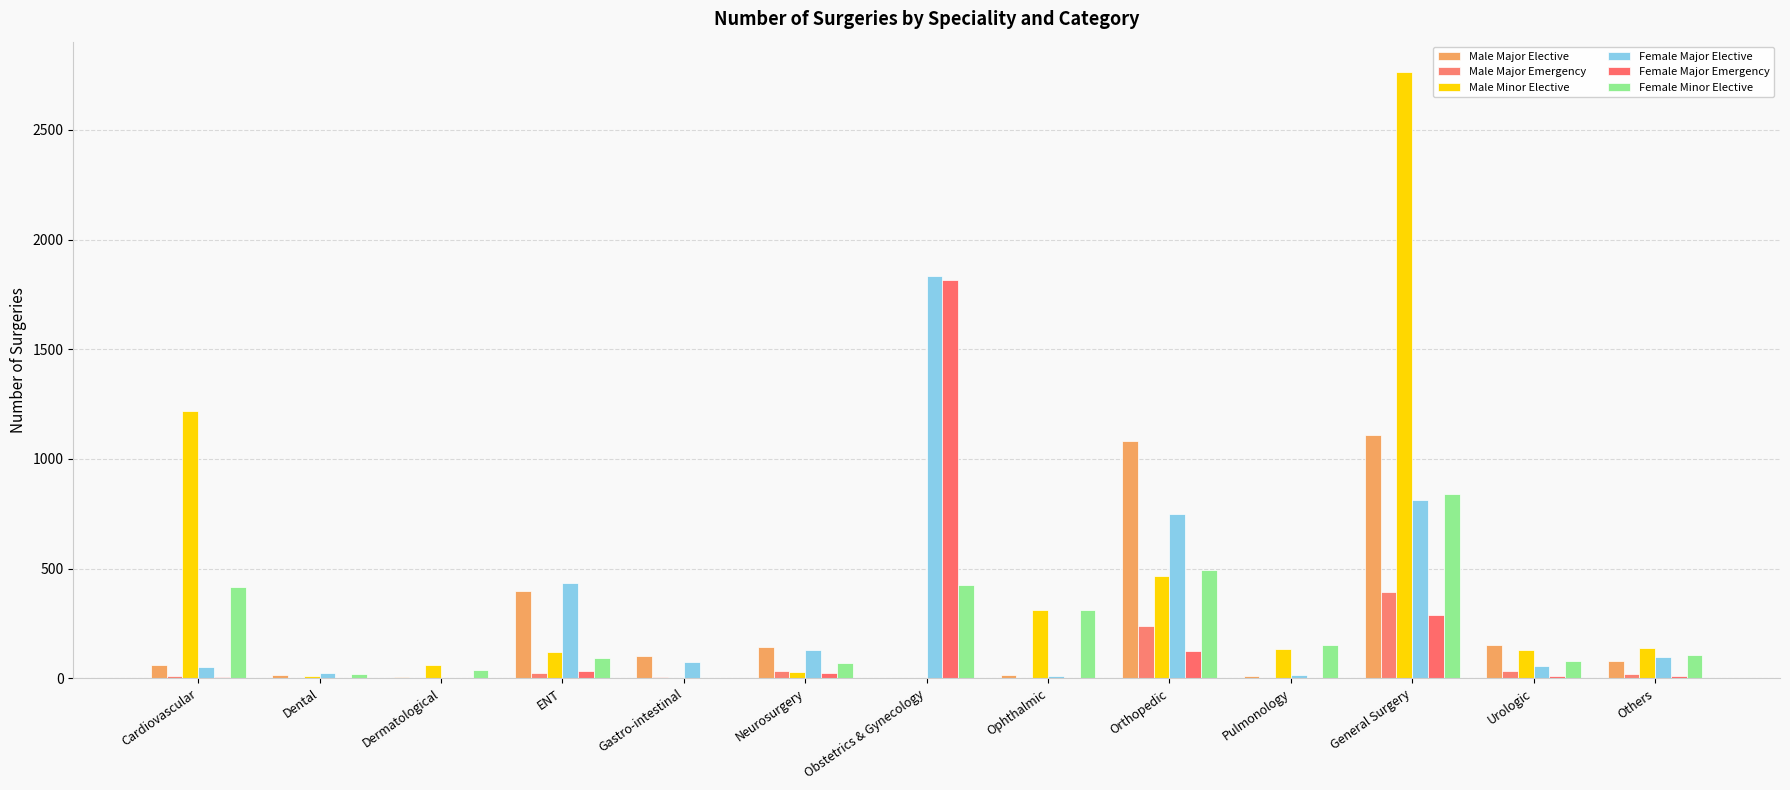

How many groups of bars are there?

13